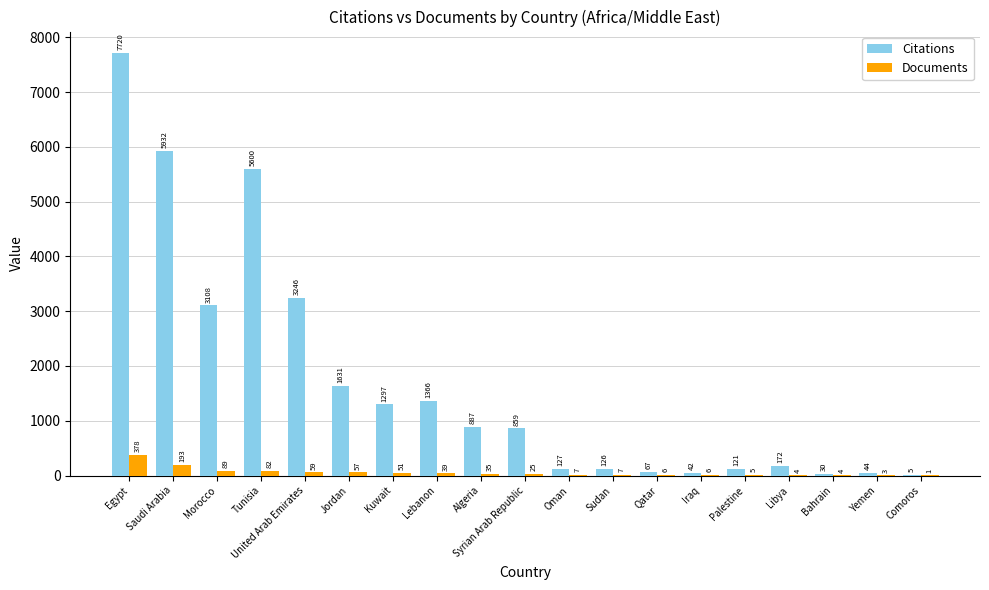

What is the highest value of the Citations series?

7720